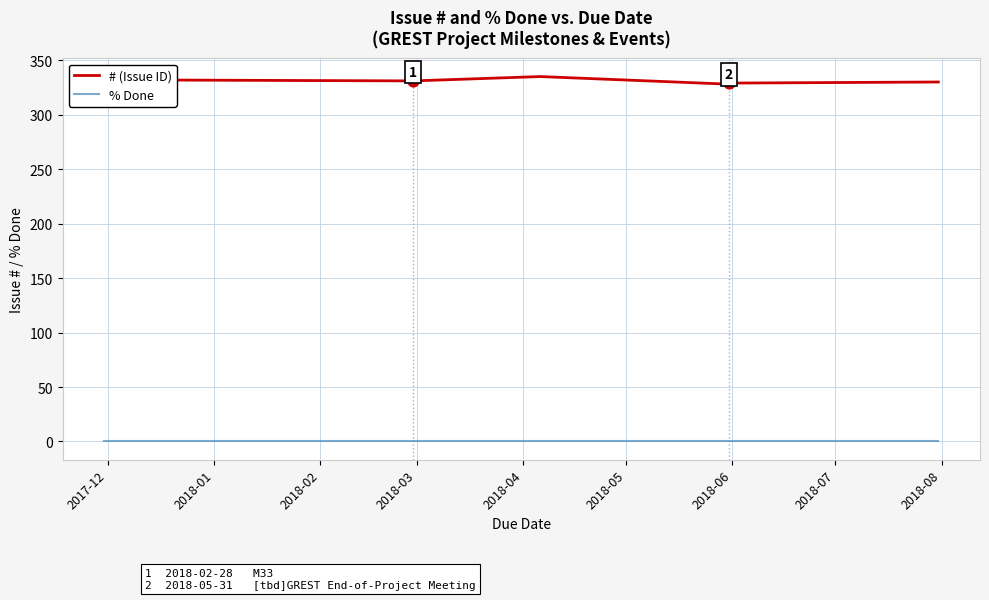

What is the total value across all series at 2018-01?

331